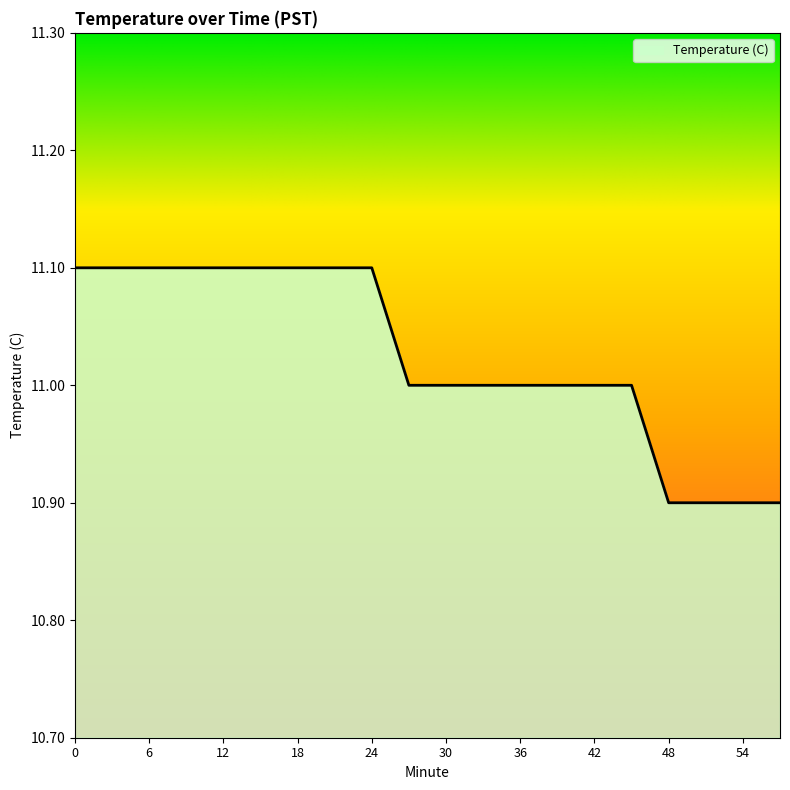

What is the smallest value displayed?

10.9